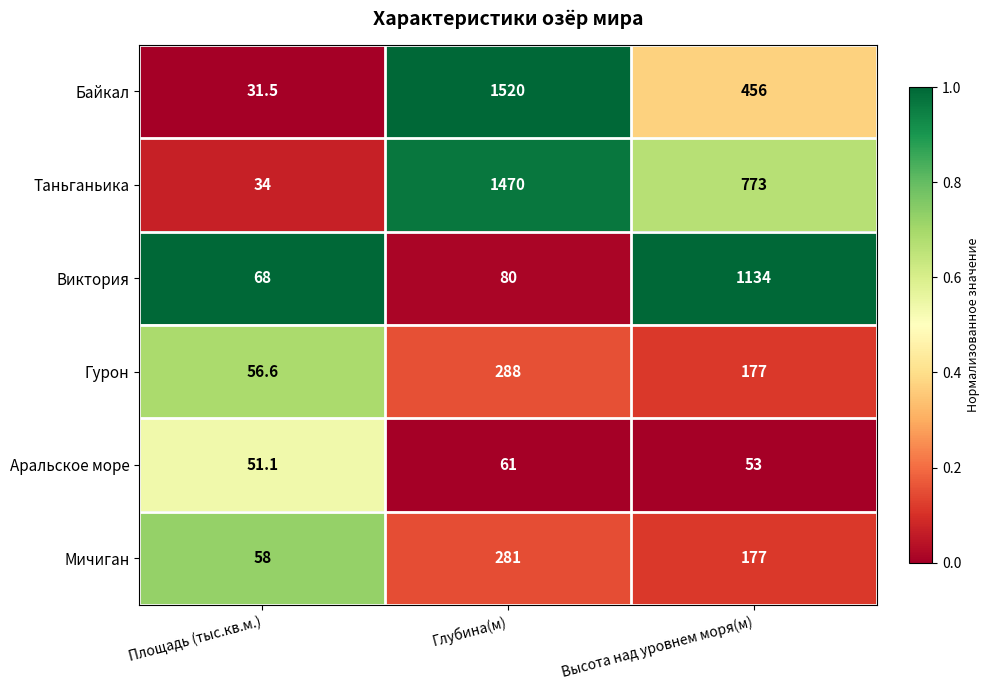

Which label corresponds to the smallest value in the chart?

Площадь (тыс.кв.м.)